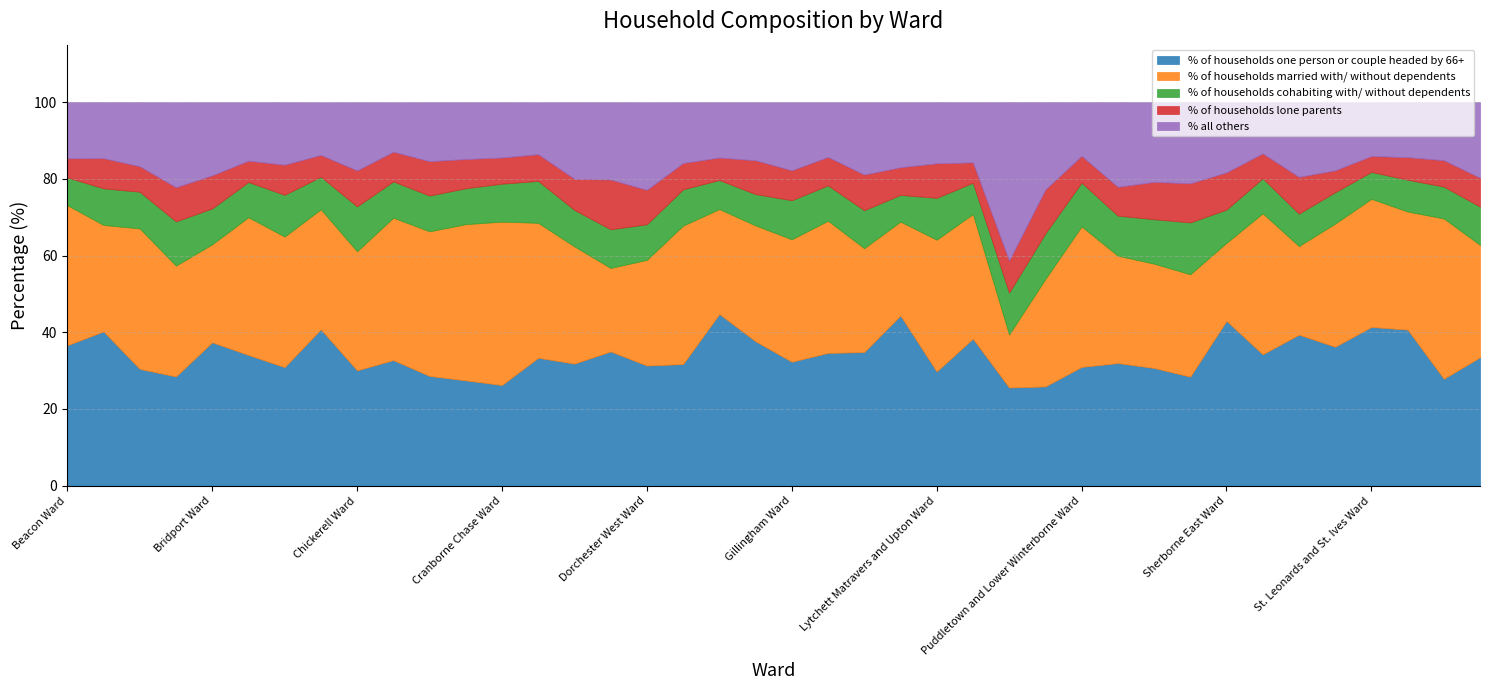

At which category does % of households married with/ without dependents reach its first local peak?

Blackmore Vale